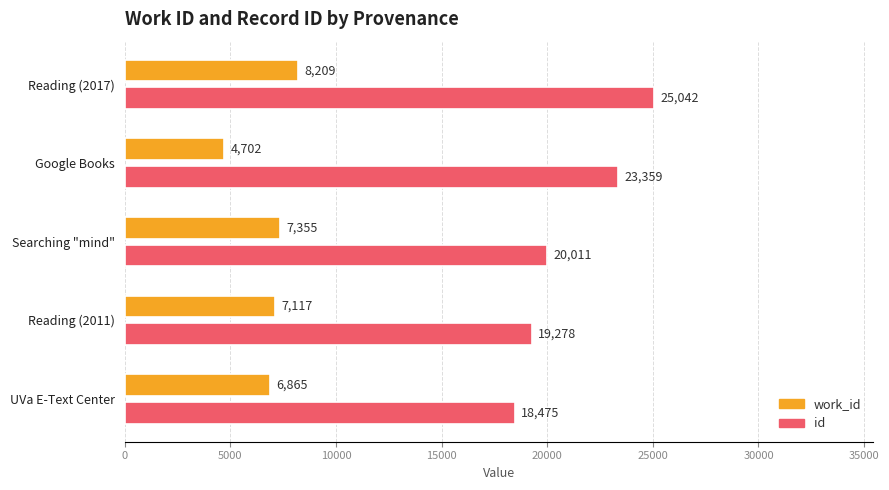

True or false: work_id has a value of 3212 at UVa E-Text Center.

False